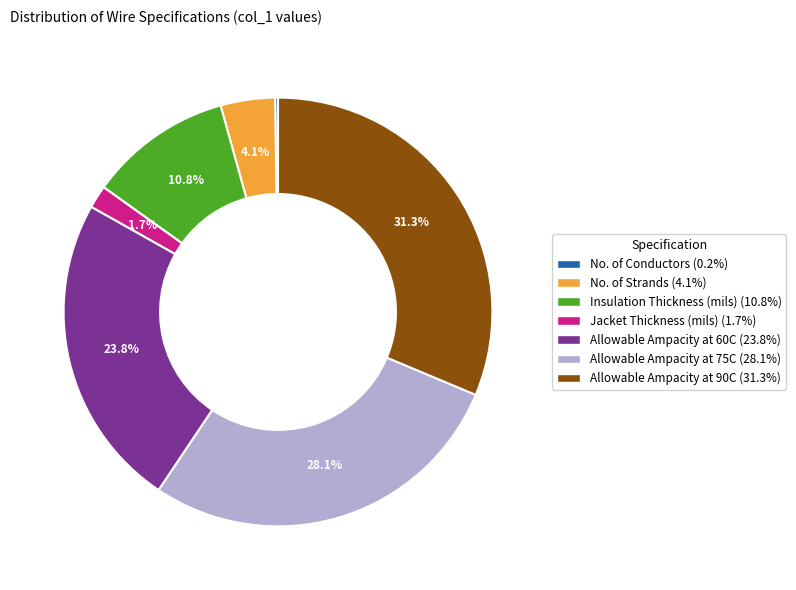

Combined, what portion of the pie is Allowable Ampacity at 75C and Allowable Ampacity at 90C?

59.4%